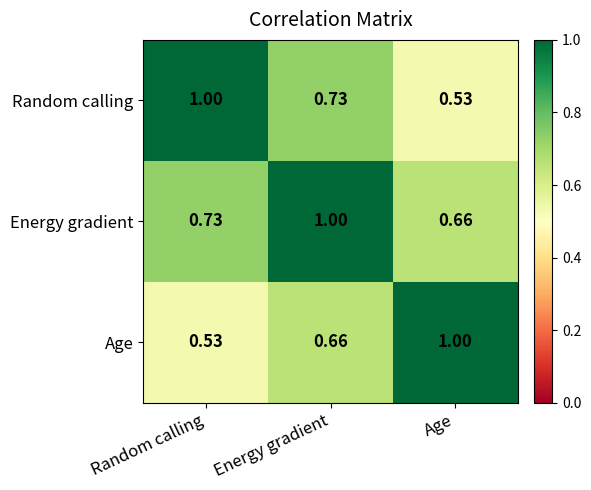

What is the greatest value displayed?

1.0